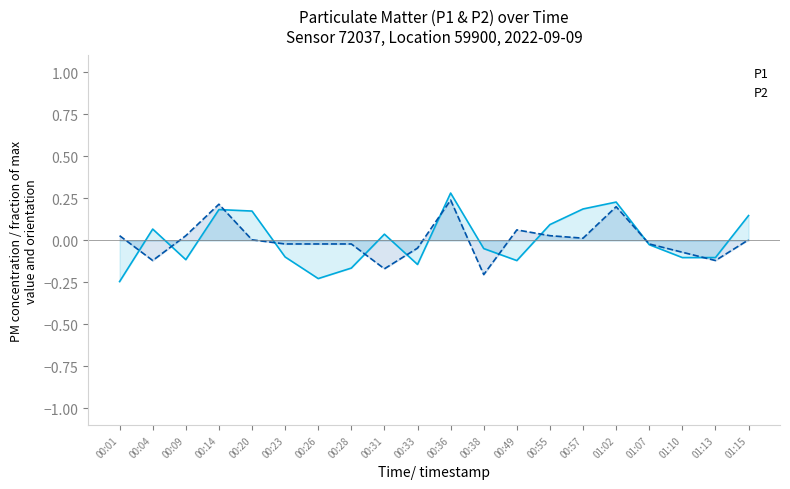

How many intersections are there between P2 and P1?

11